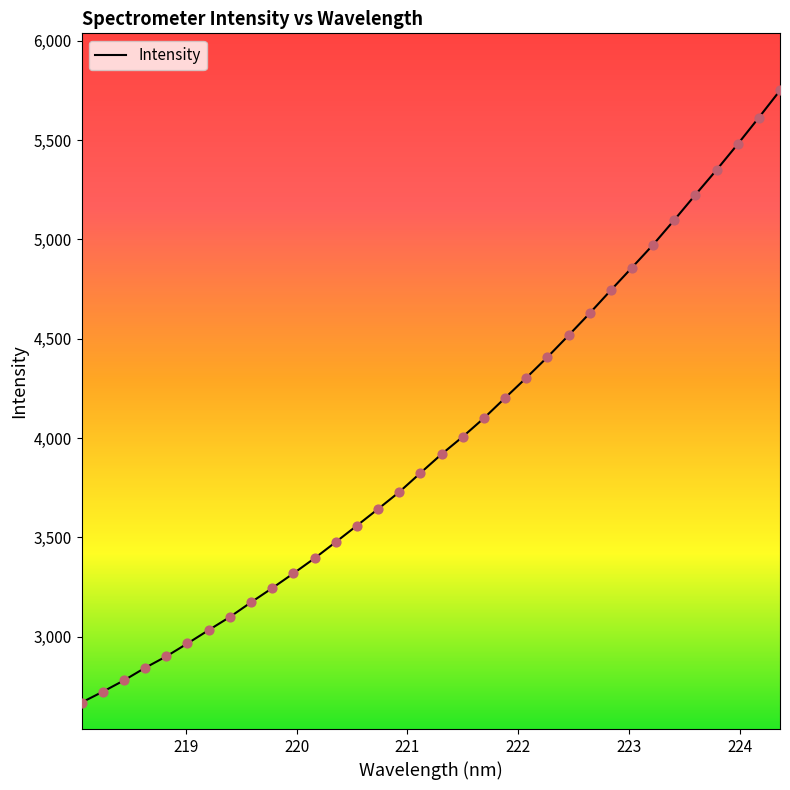

What is the smallest value displayed?

2669.0